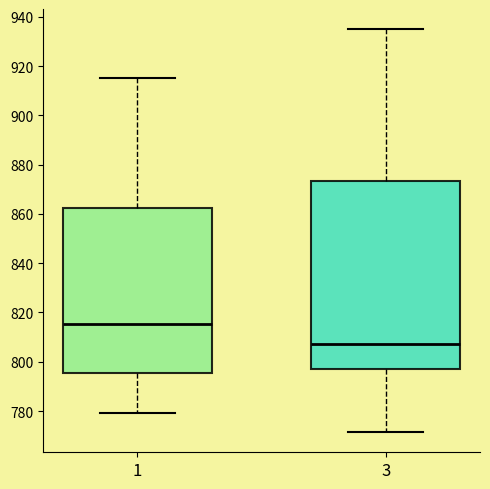

Which box's median line is the lowest?

3